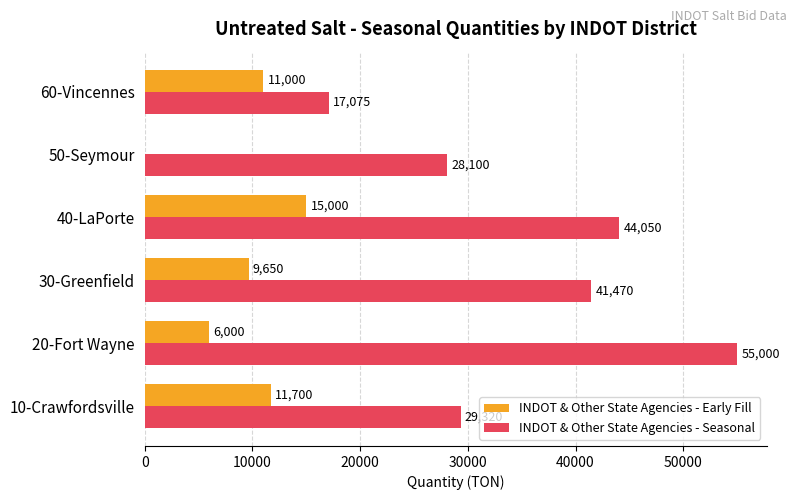

What is the sum of the INDOT & Other State Agencies - Early Fill values at 50-Seymour and 30-Greenfield?

9650